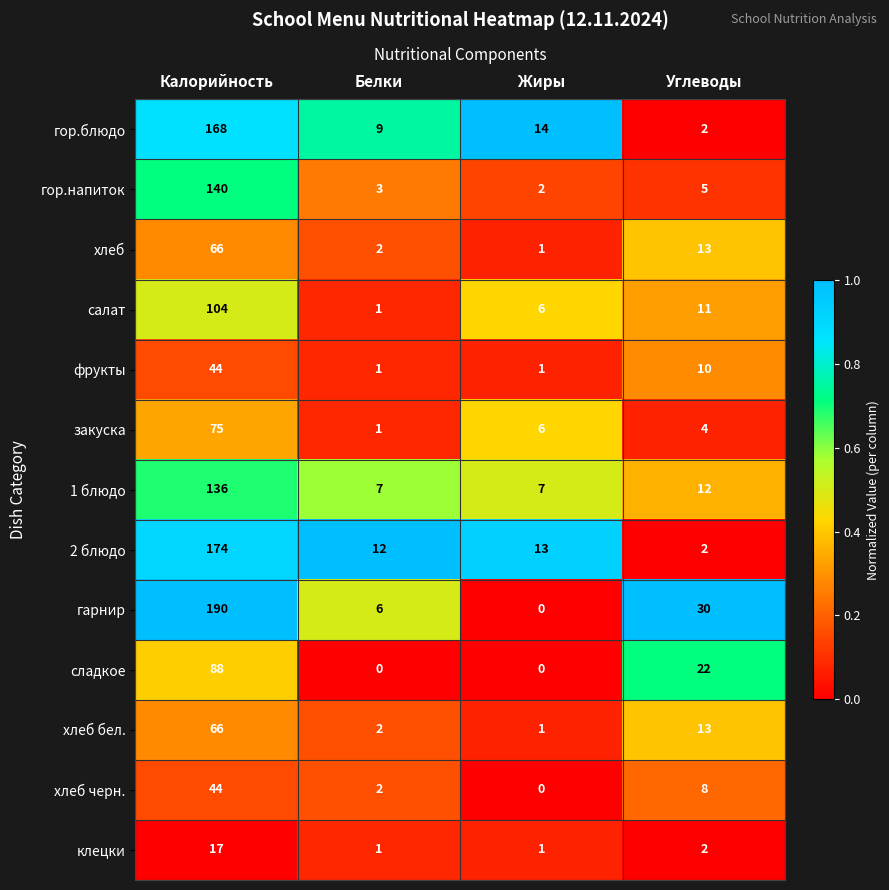

What is the total value across all series at Жиры?

52